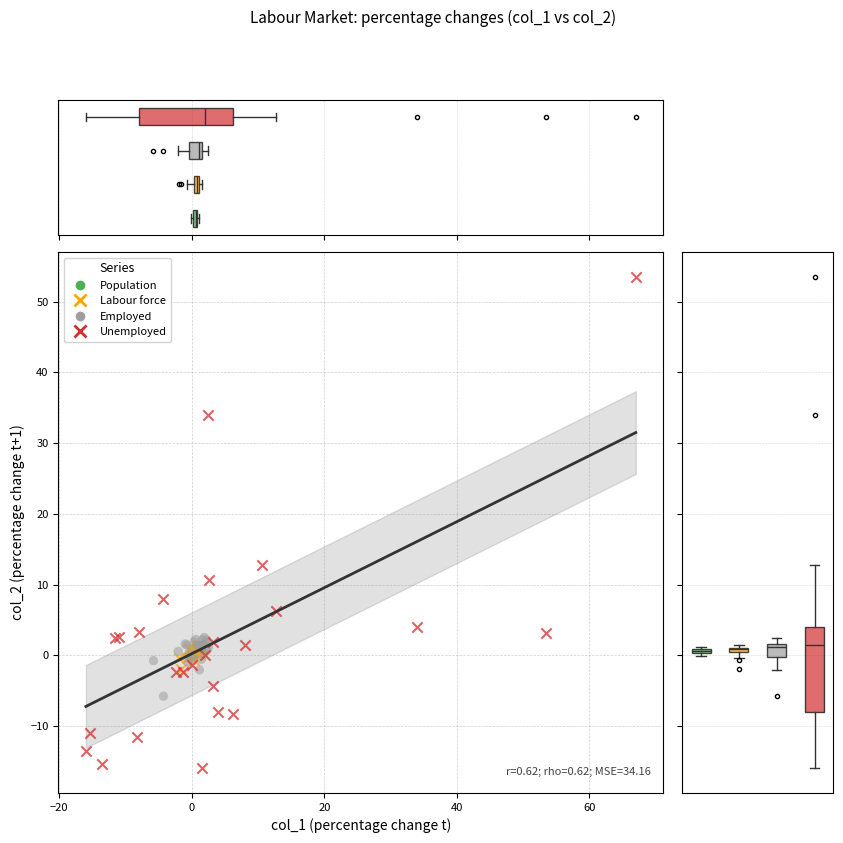

Which series reaches the maximum Y coordinate?

Unemployed